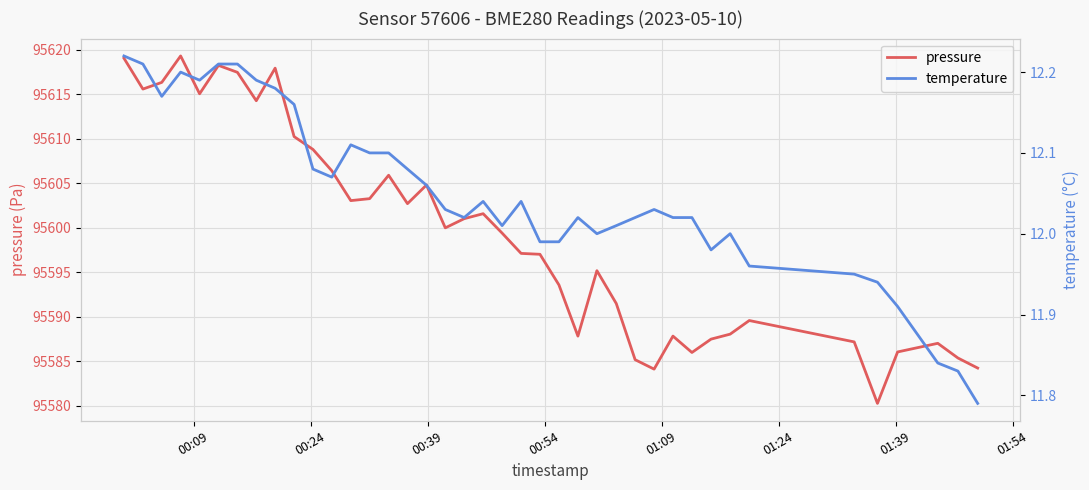

How many data points in temperature are less than 12?

10